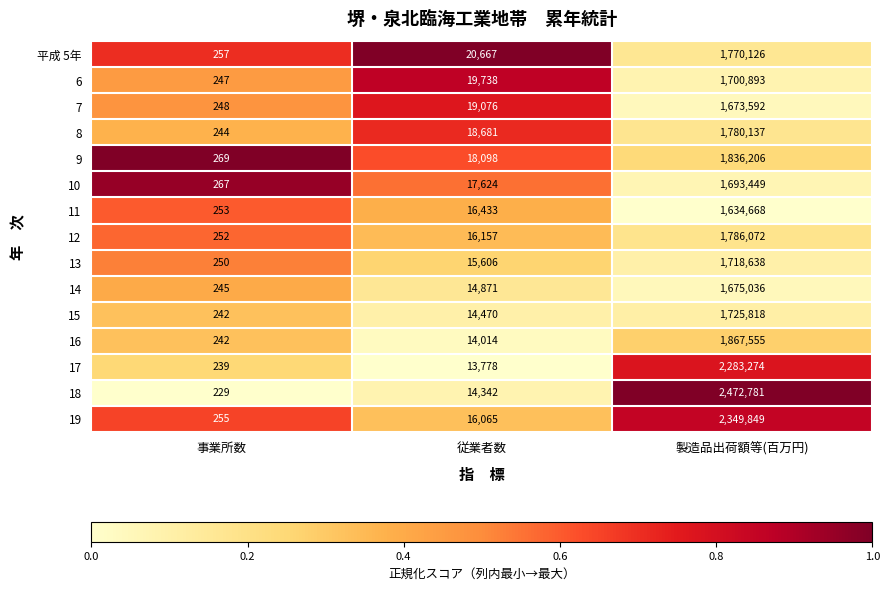

What is the highest value of the 7 series?

1673592